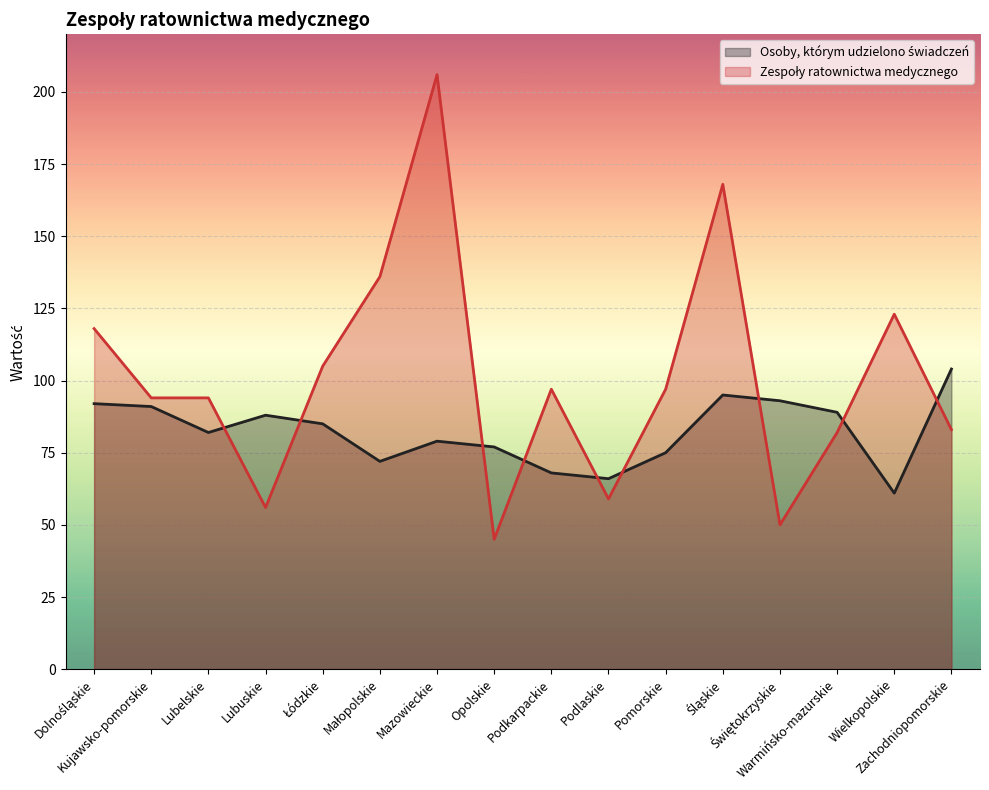

Which category has the lowest value across all series?

Opolskie